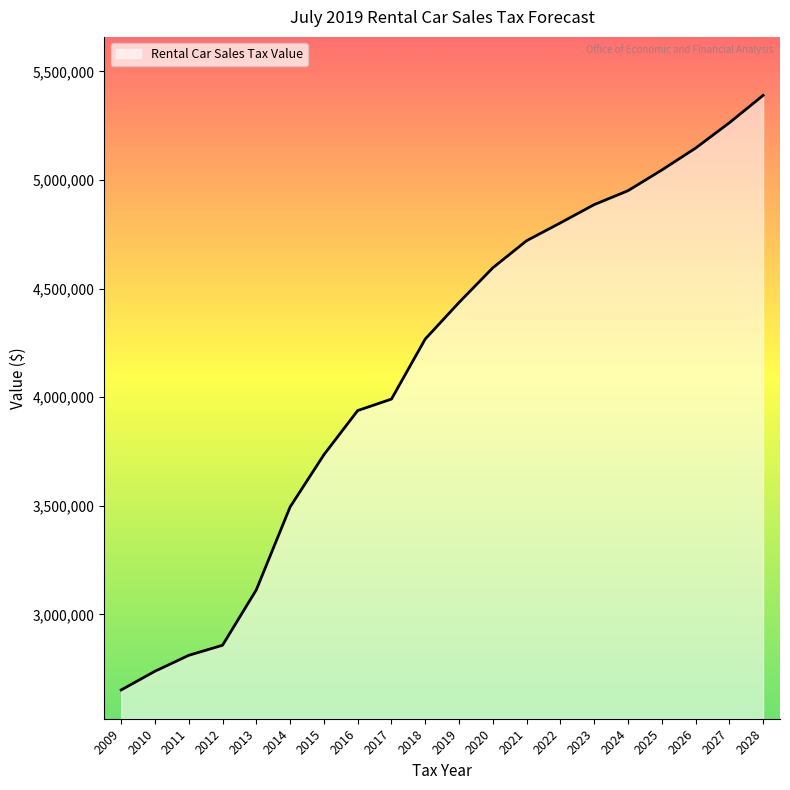

True or false: the data shows 6034628.1 at 2016.

False